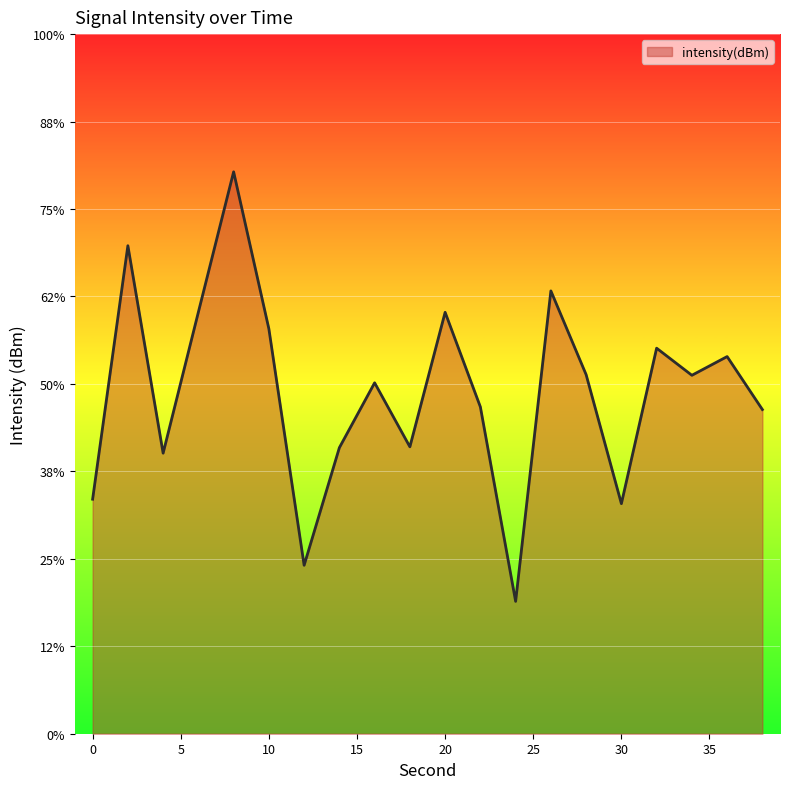

Which has a higher value, 0 or 8?

8